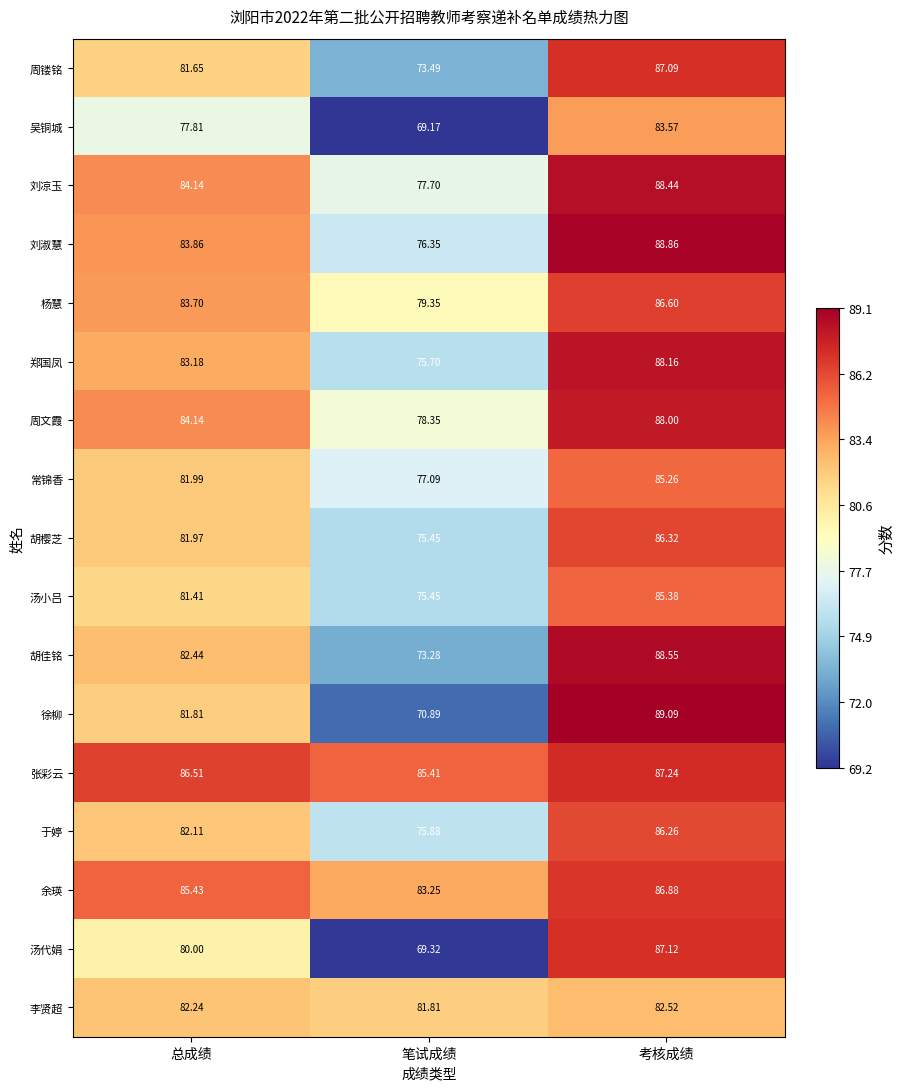

Rank the series by their maximum value, from highest to lowest.

徐柳, 刘淑慧, 胡佳铭, 刘凉玉, 郑国凤, 周文霞, 张彩云, 汤代娟, 周镂铭, 余瑛, 杨慧, 胡樱芝, 于婷, 汤小吕, 常锦香, 吴铜城, 李贤超